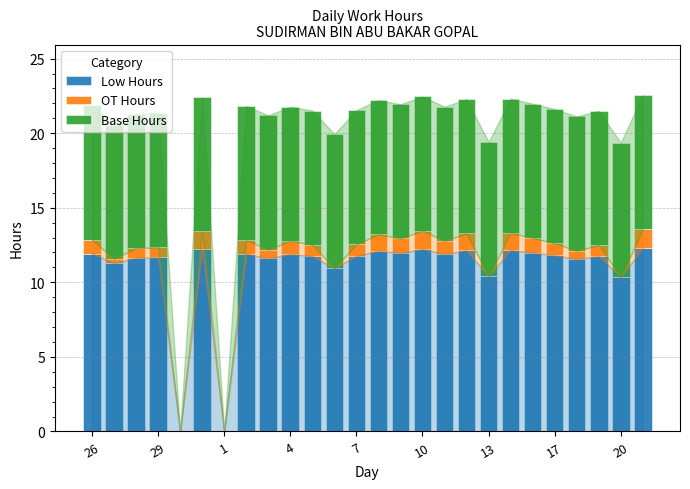

What are all the series names shown in the legend?

Low Hours, OT Hours, Base Hours